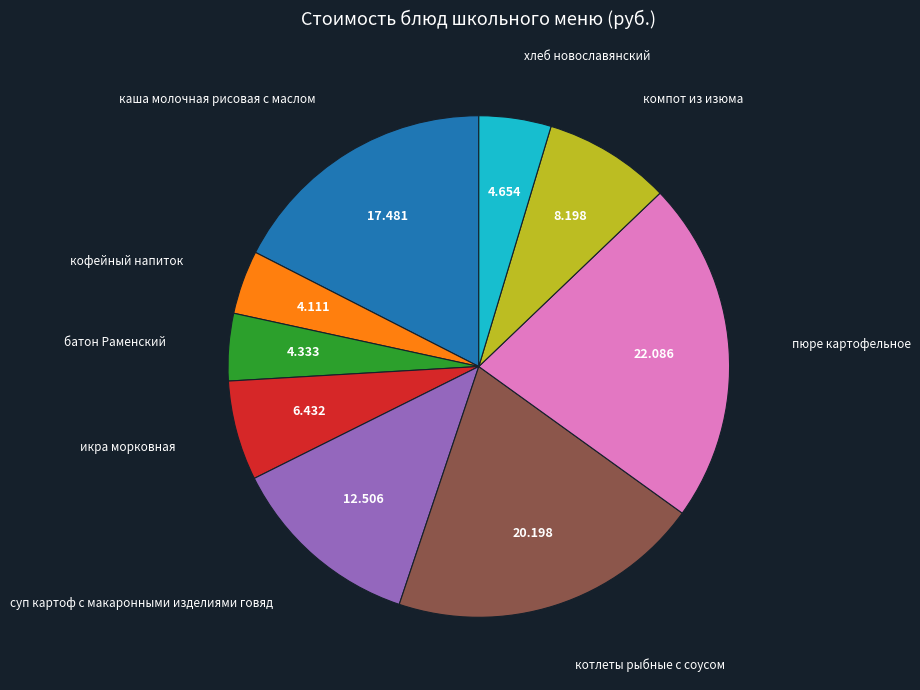

Is there a majority slice in this chart?

No